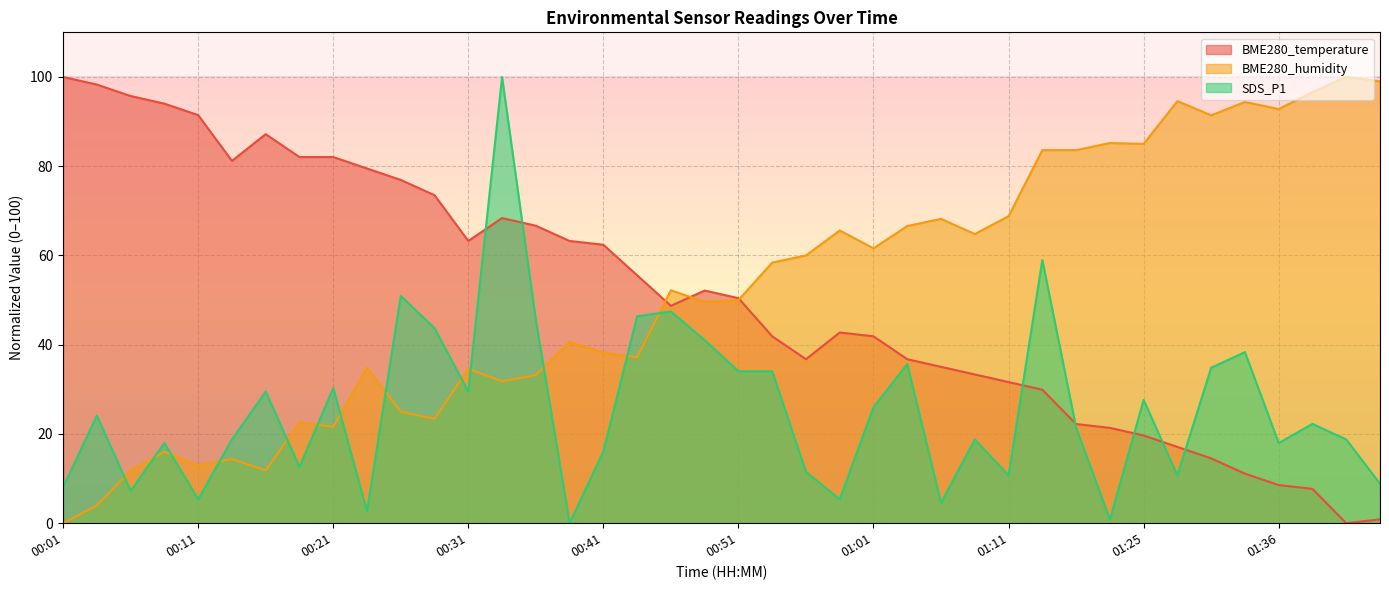

Which series changed the most between 00:01 and 01:11?

BME280_humidity